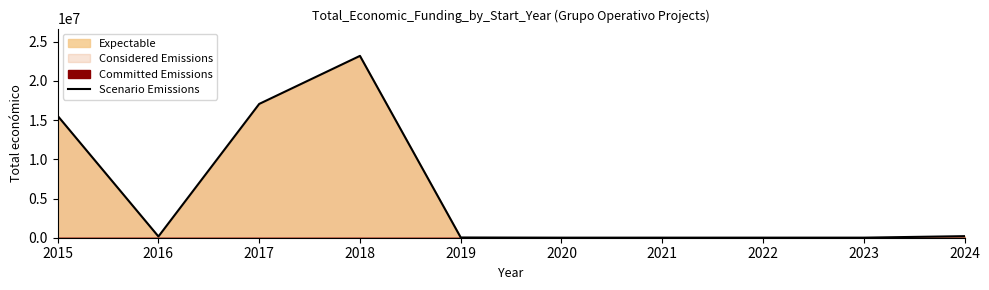

The value of Scenario Emissions at 2017 is 17071913. True or false?

True